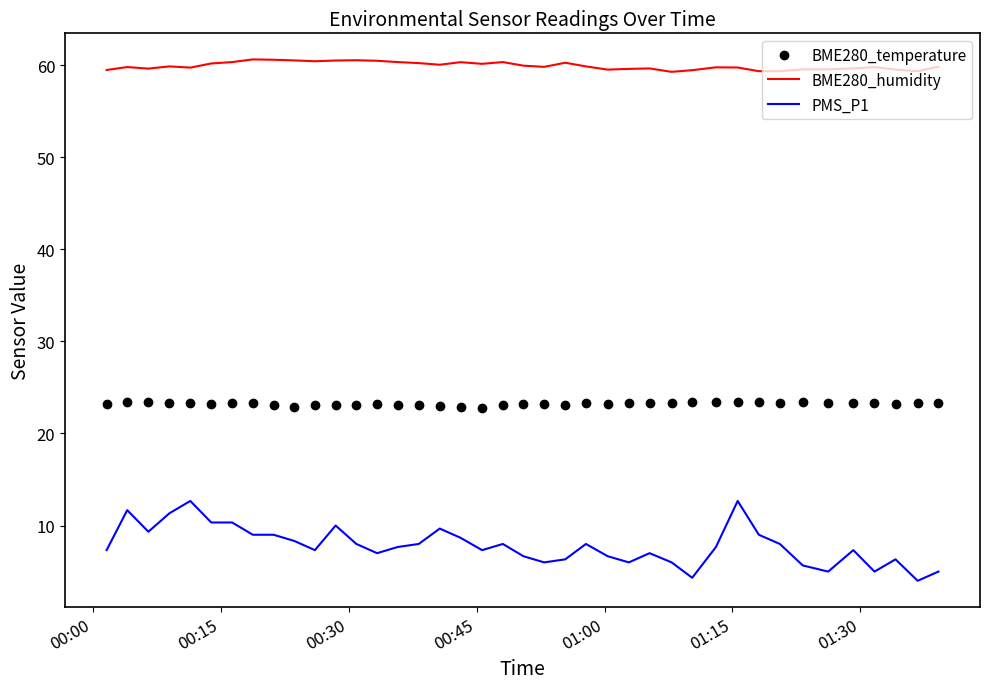

Which series has the widest spread of values?

PMS_P1